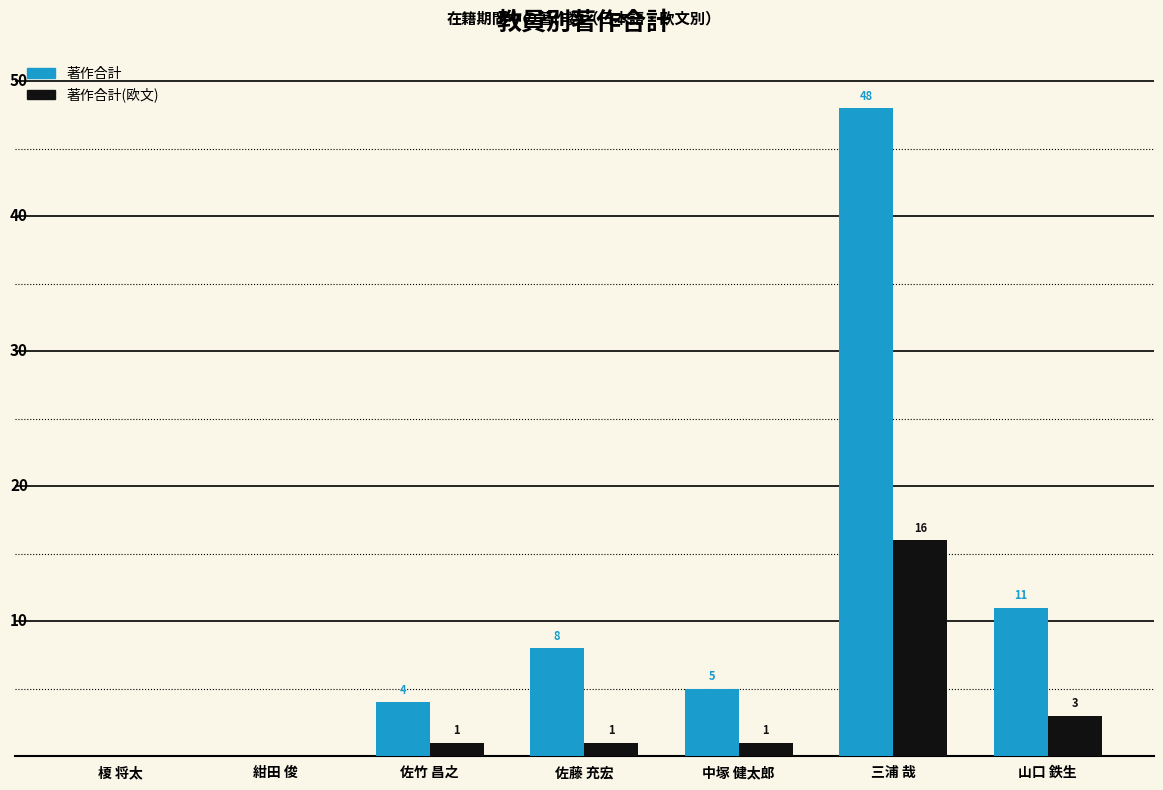

What is the sum of all 著作合計(欧文) values?

22